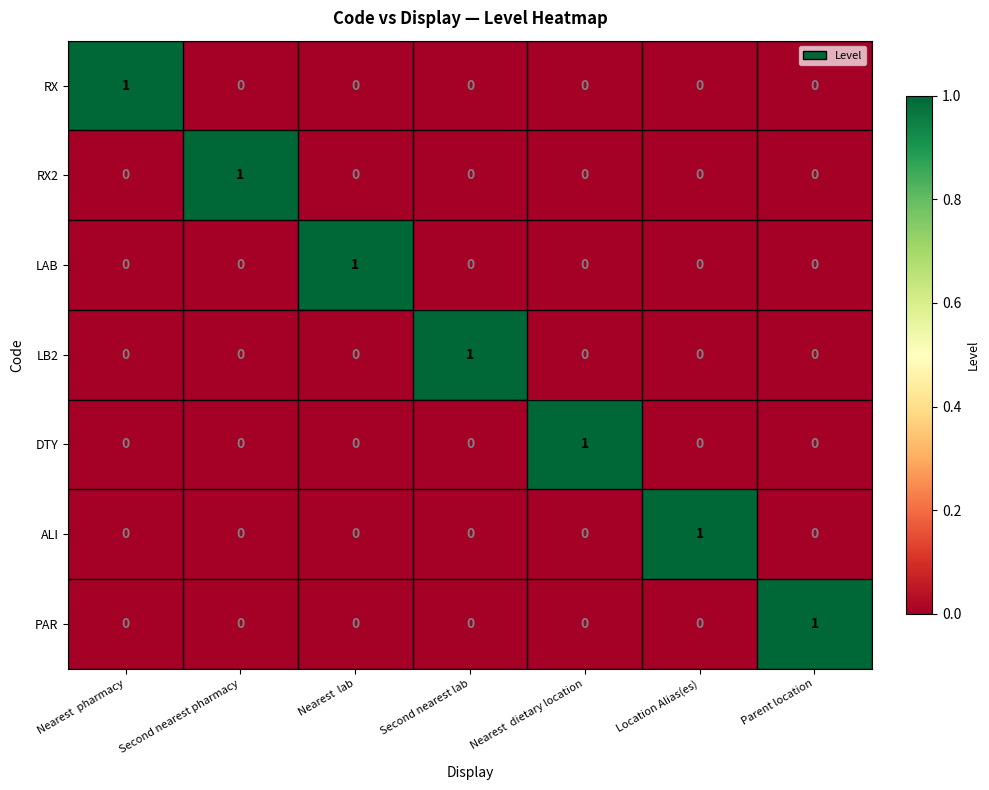

How many distinct data groups are displayed?

7